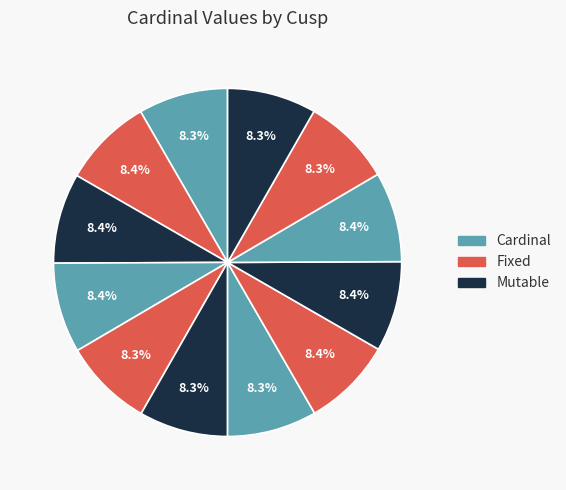

How many slices are in this pie chart?

12